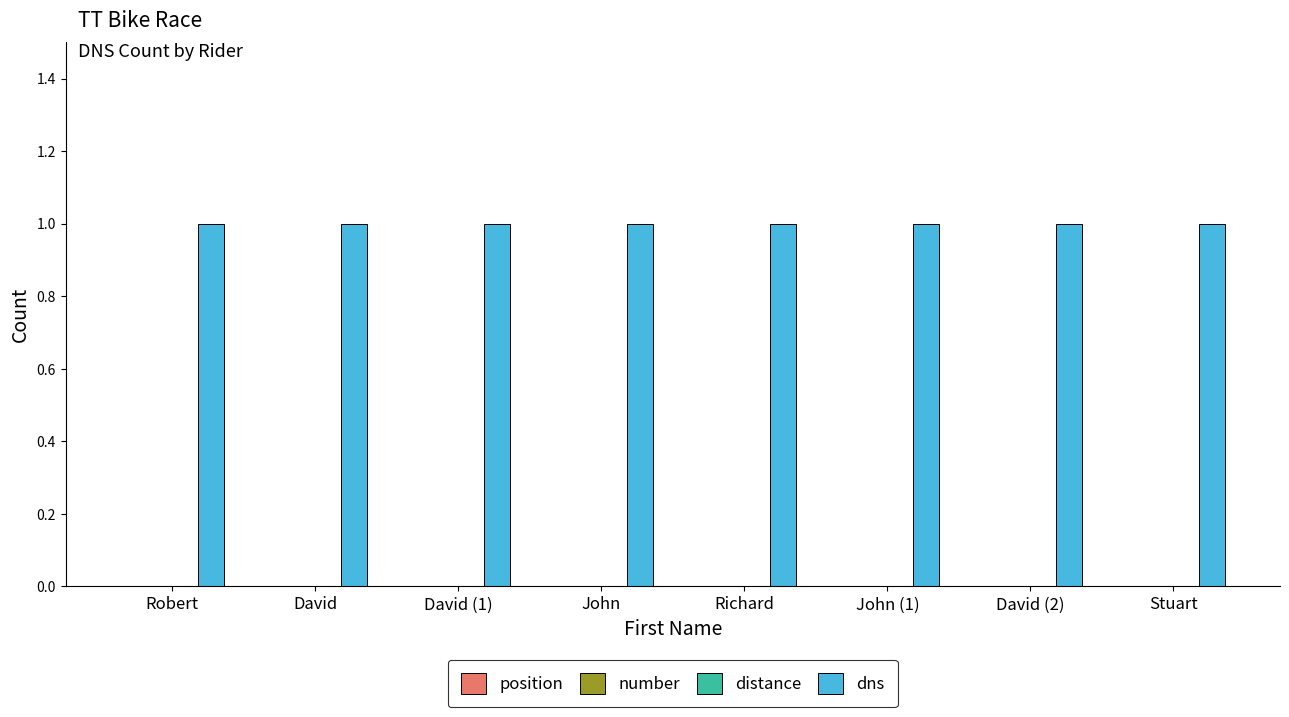

At how many categories does at least one series exceed 0?

8